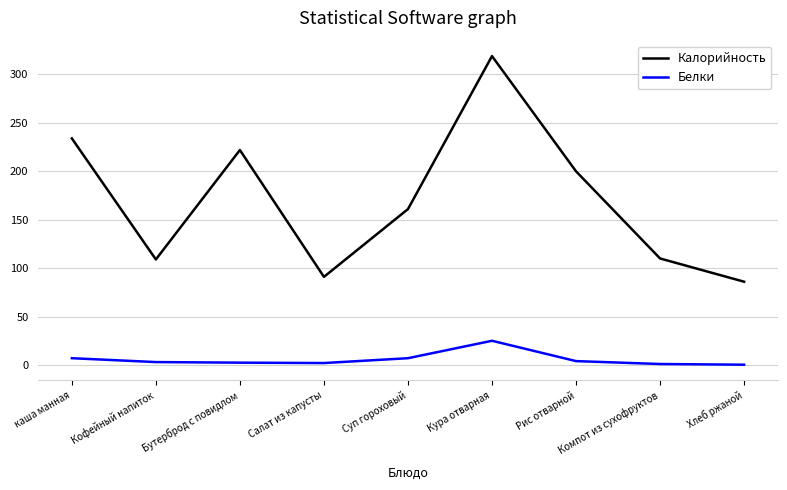

Which series has the largest range (max minus min)?

Калорийность